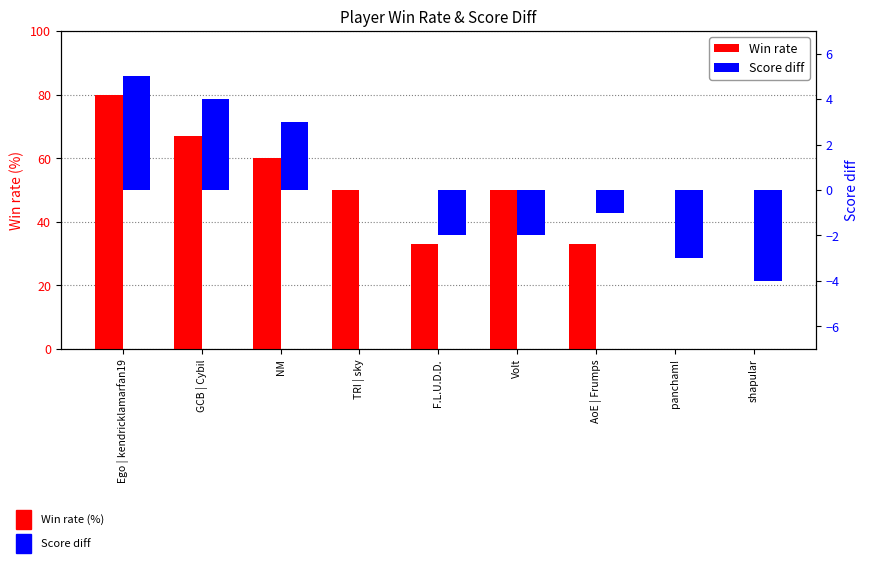

How many values in the Score diff series are below -1?

4